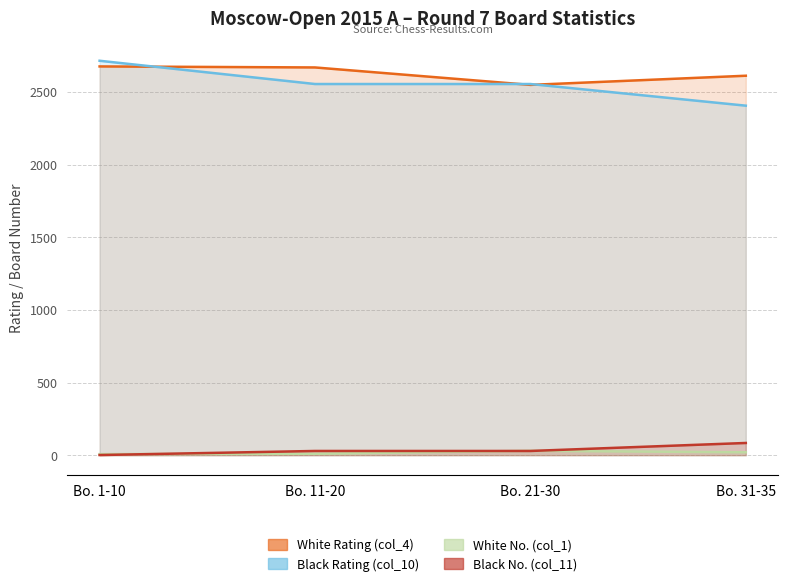

The Black No. (col_11) series shows 137 at Bo. 31-35. True or false?

False